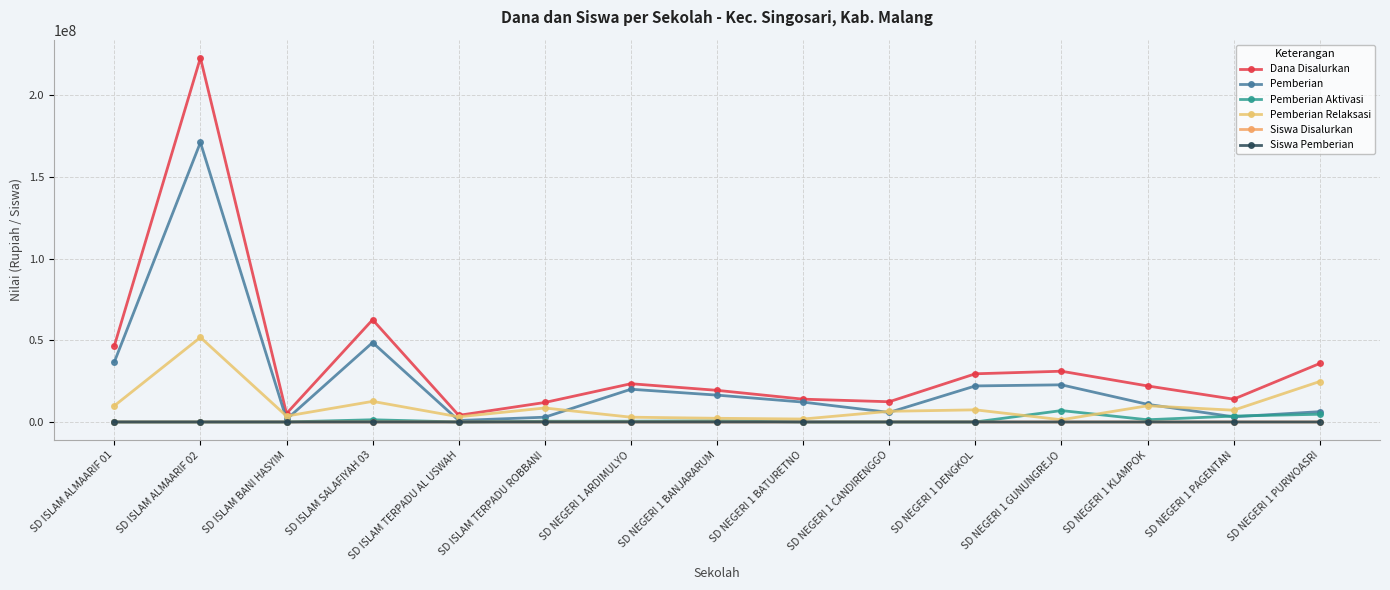

How many lines are shown in the chart?

6